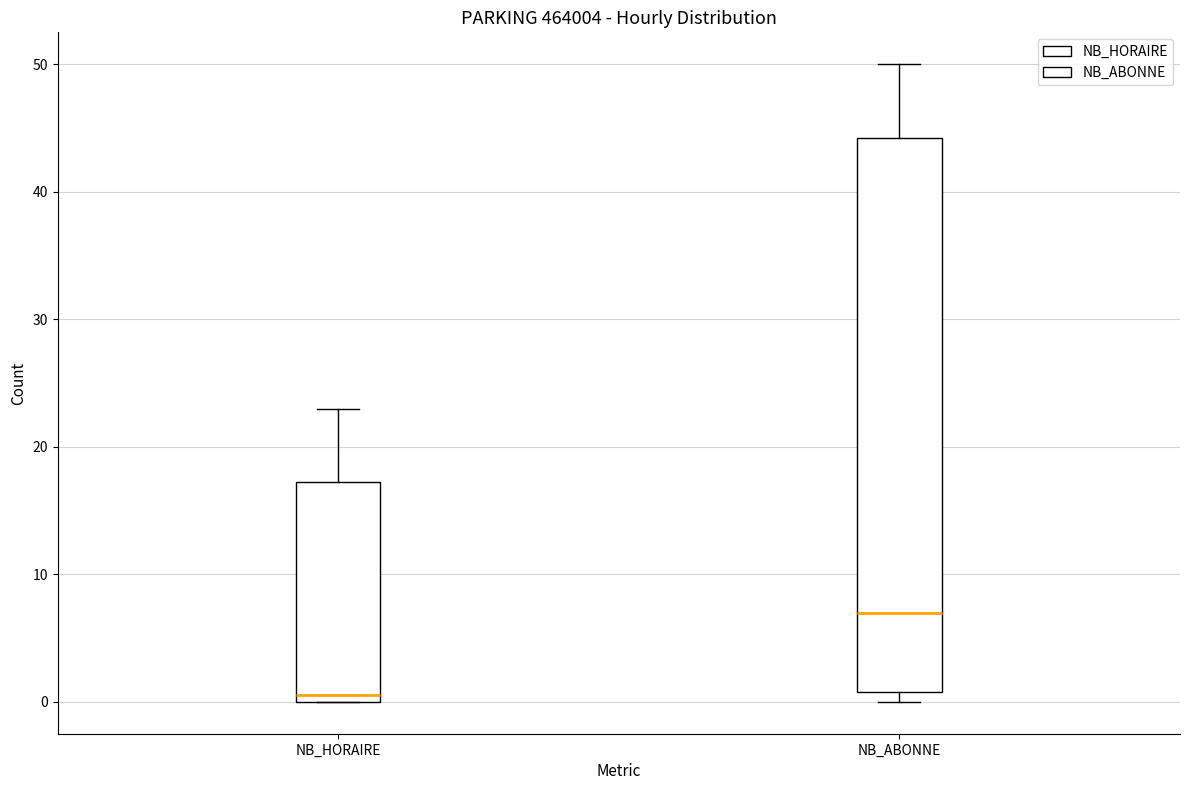

Reading left to right, read every box against the y-axis: the position of its median line, the range the box covers, and the ends of its whiskers. The values are not printed on the chart, so give them approximately, as read against the axis.

NB_HORAIRE: median 1, box 0 to 17, whiskers 0 to 23
NB_ABONNE: median 7, box 1 to 44, whiskers 0 to 50